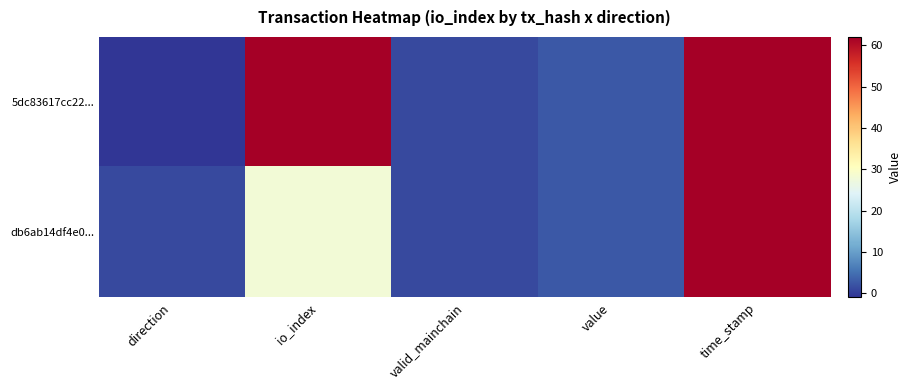

Which series has the widest spread of values?

5dc83617cc22...